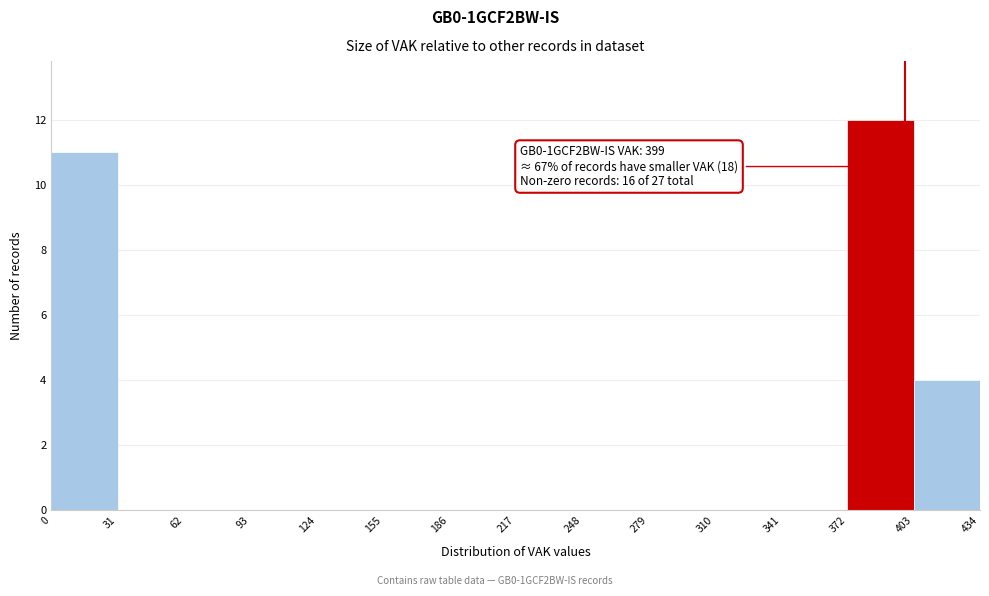

Which range on the x-axis has the tallest bar?

372 to 403